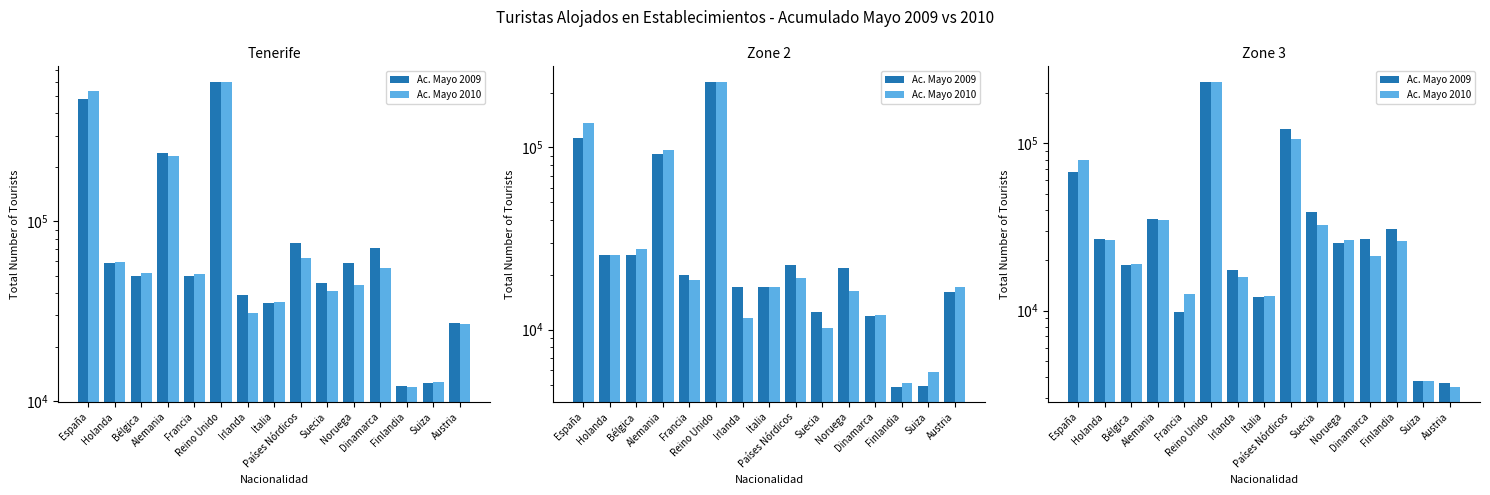

At Francia, list the series in order from smallest to largest.

Ac. Mayo 2009, Ac. Mayo 2010